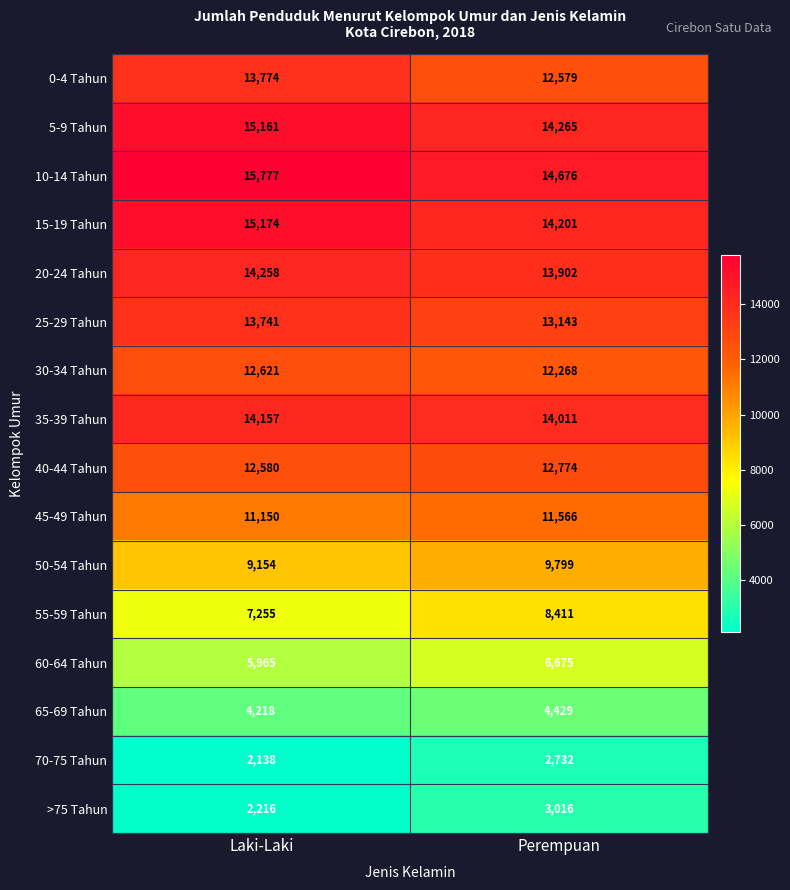

What is the approximate value of 65-69 Tahun at Perempuan?

4429